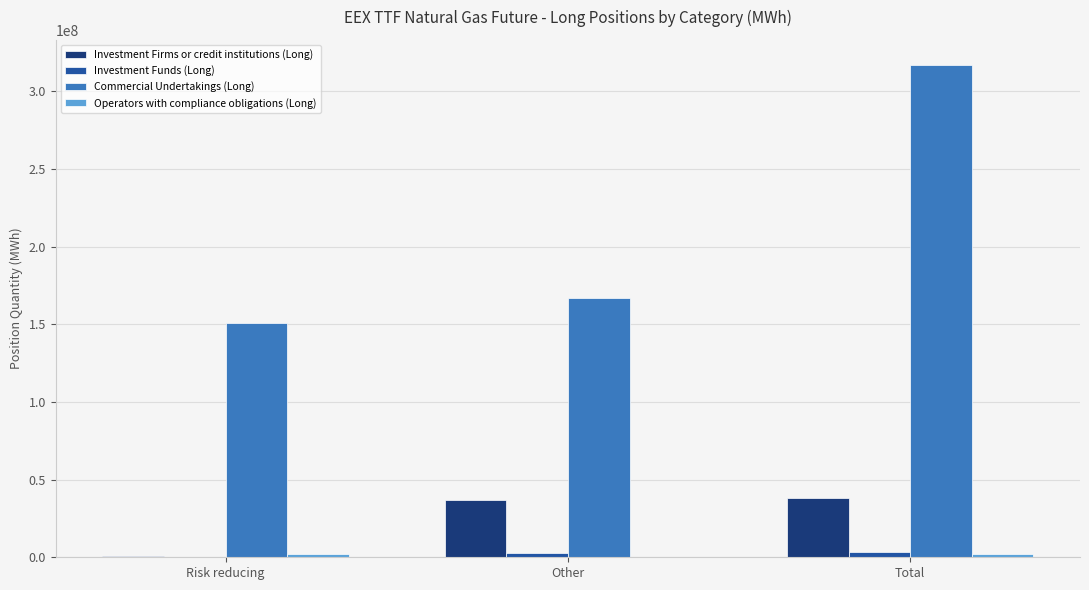

Count the number of data series in this chart.

4